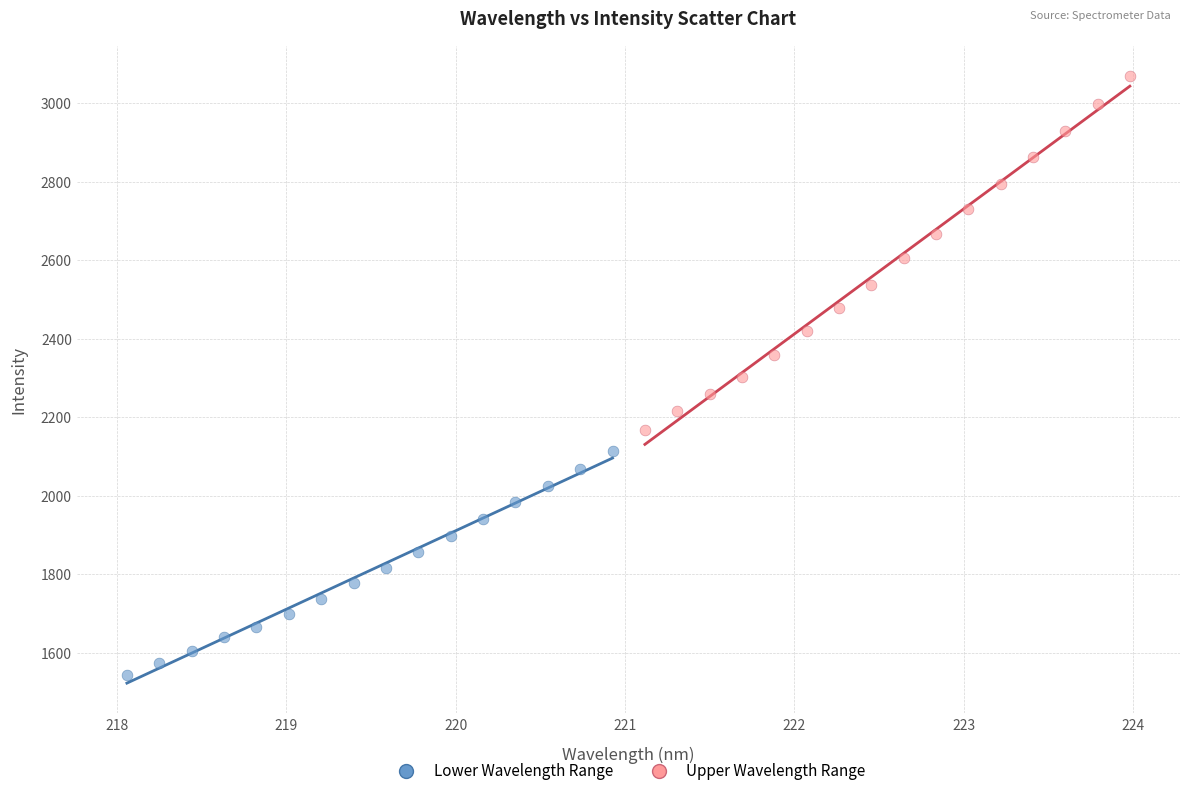

Which series reaches the minimum Y coordinate?

Lower Wavelength Range